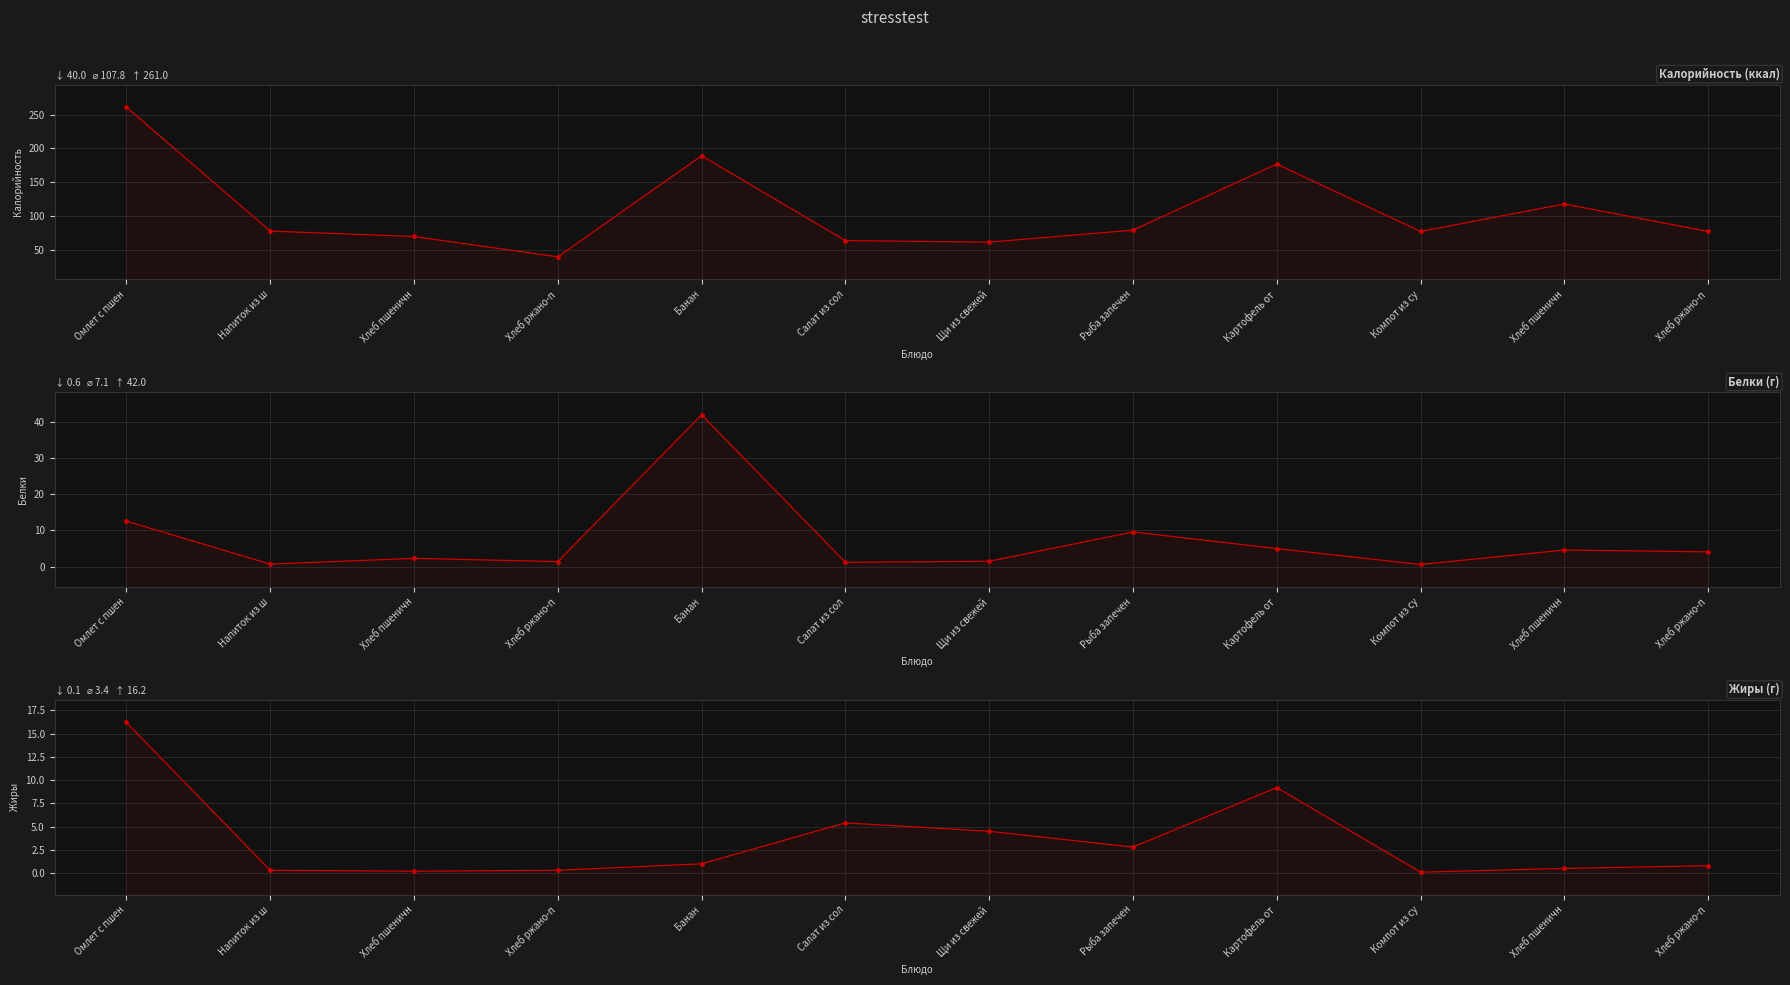

Rank the series at Напиток из ш from lowest to highest value.

Жиры, Белки, Калорийность